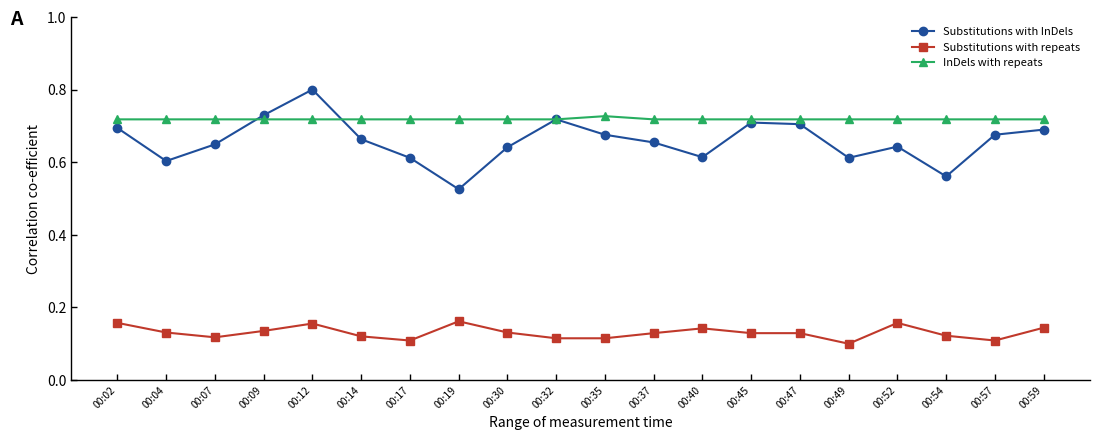

Which series ends up on top after the final intersection of Substitutions with InDels and InDels with repeats?

InDels with repeats